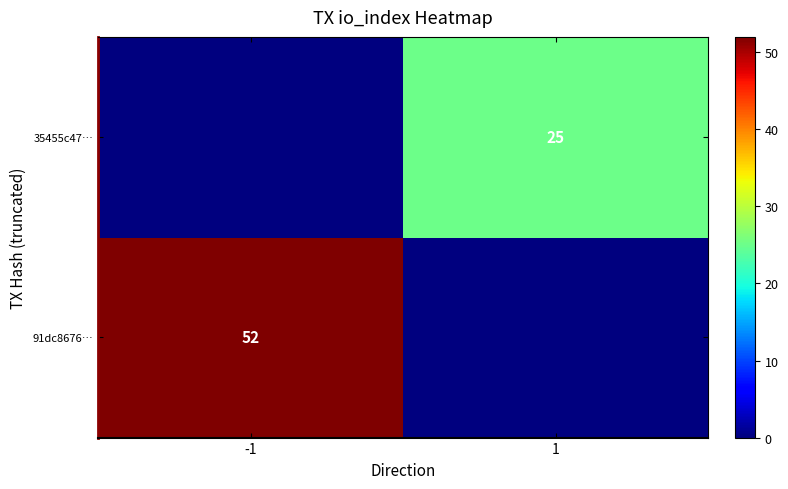

True or false: 91dc8676… has a value of 52 at -1.

True